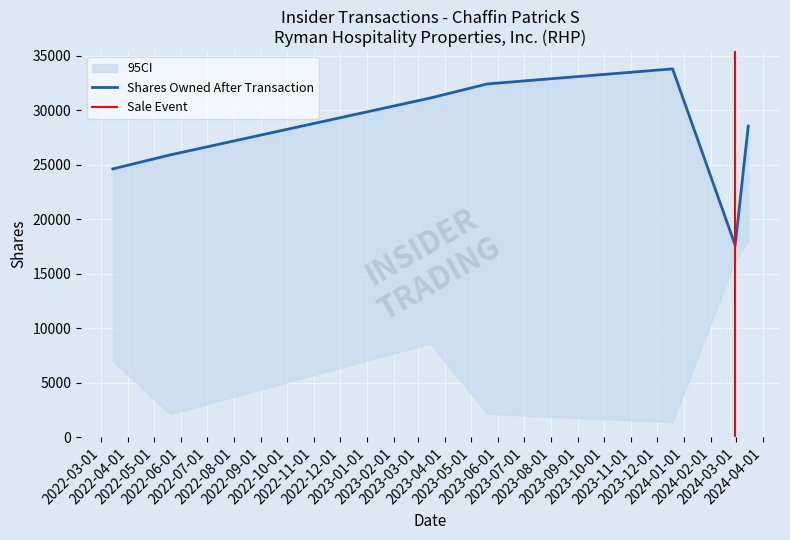

Between 2022-03-15 and 2022-05-20, which is larger?

2022-05-20